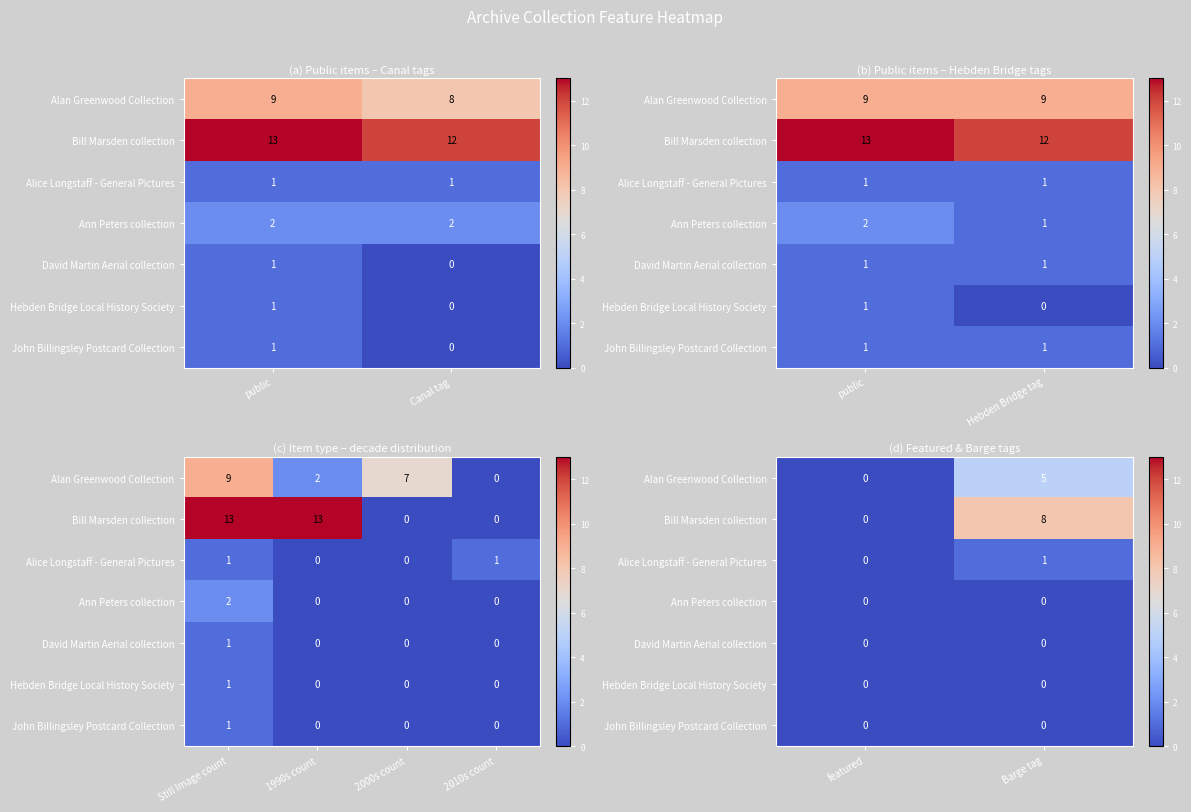

Which series changed the most between featured and Barge tag?

Bill Marsden collection